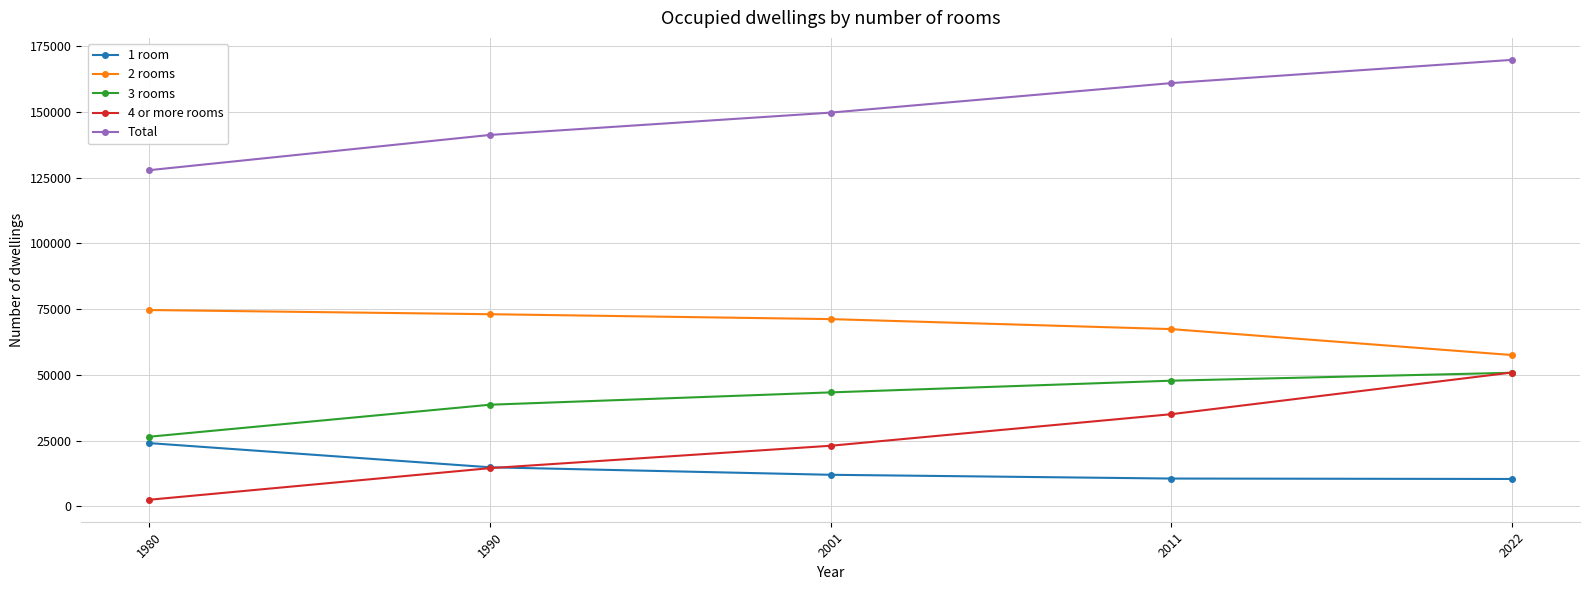

Is it true that 4 or more rooms equals 21504 at 1990?

False